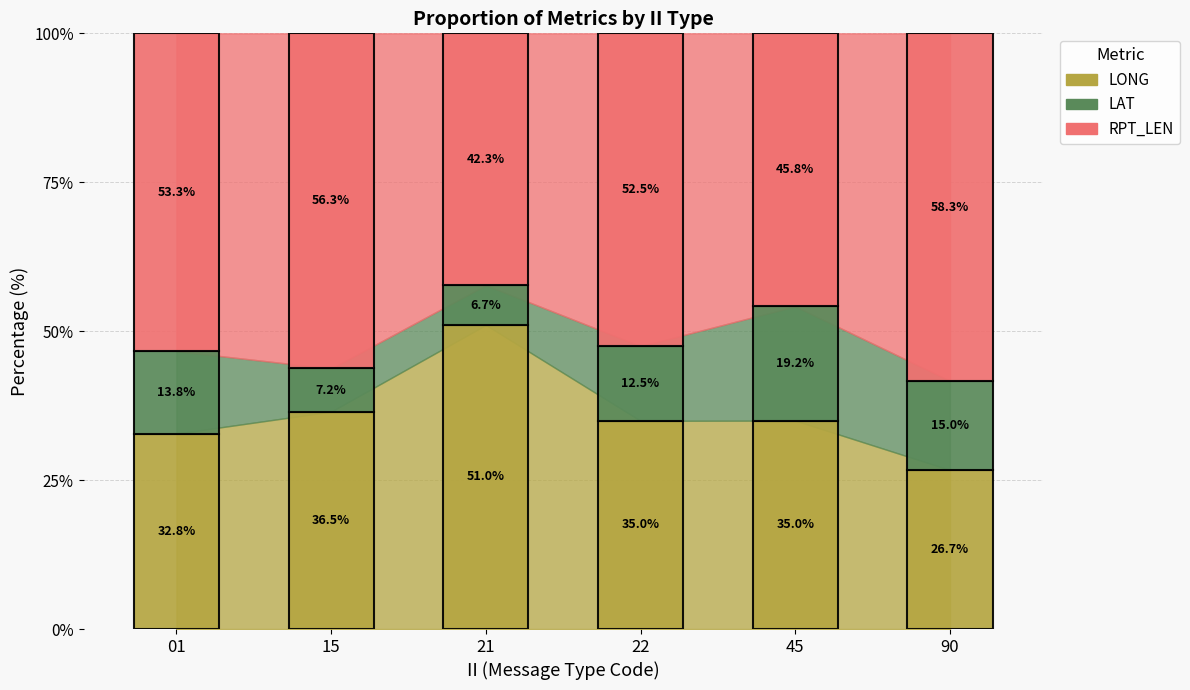

How many times do LONG and RPT_LEN cross each other?

2